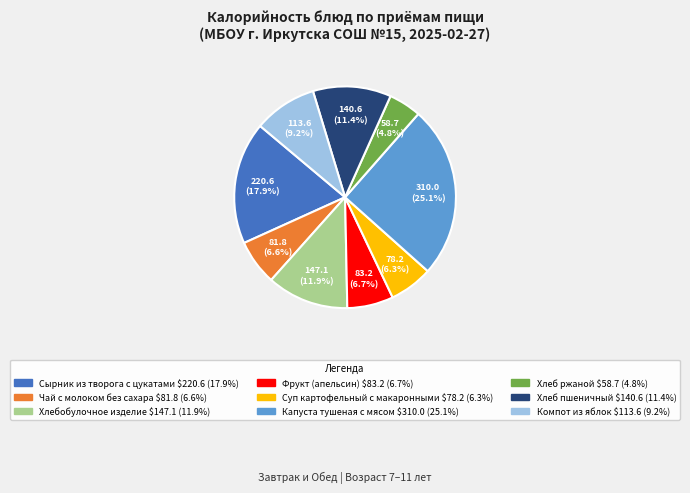

Is there any slice that represents more than half of the pie?

No